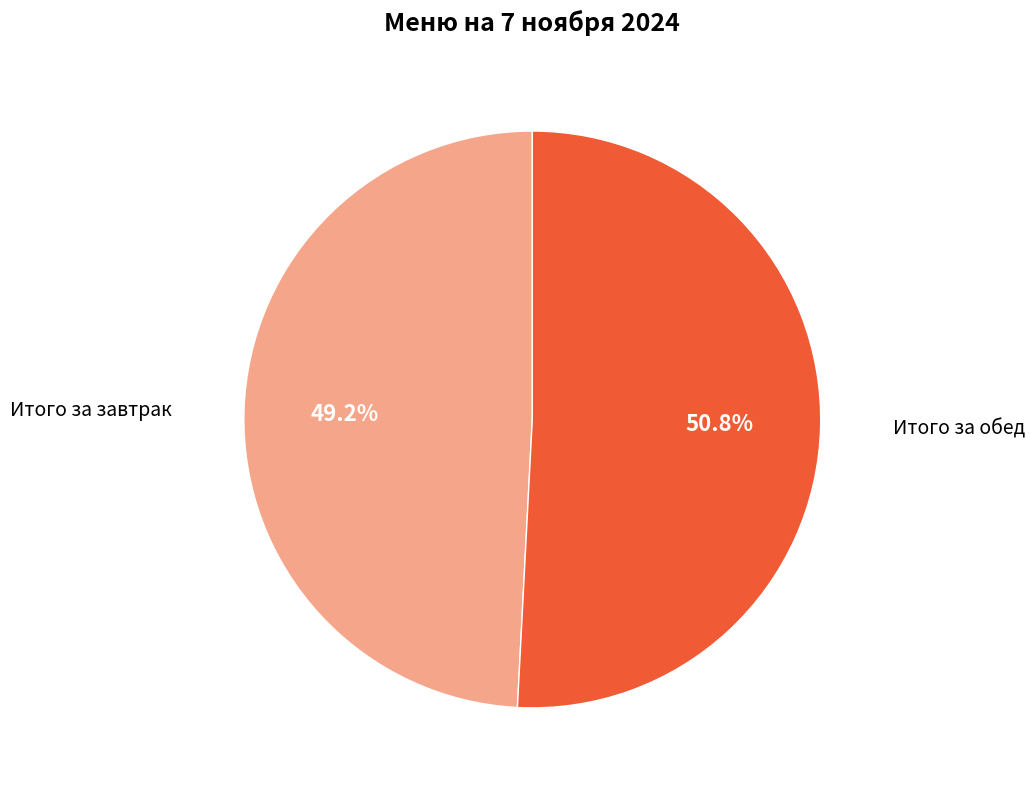

The Итого за завтрак slice represents 49% of the pie. True or false?

True